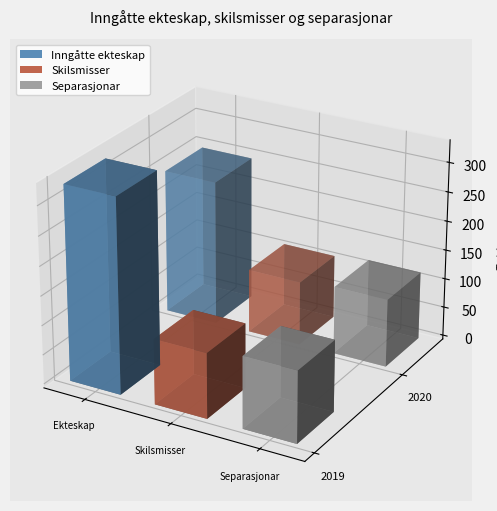

List the labels in order of 2019 value, smallest first.

Skilsmisser, Separasjonar, Inngåtte ekteskap